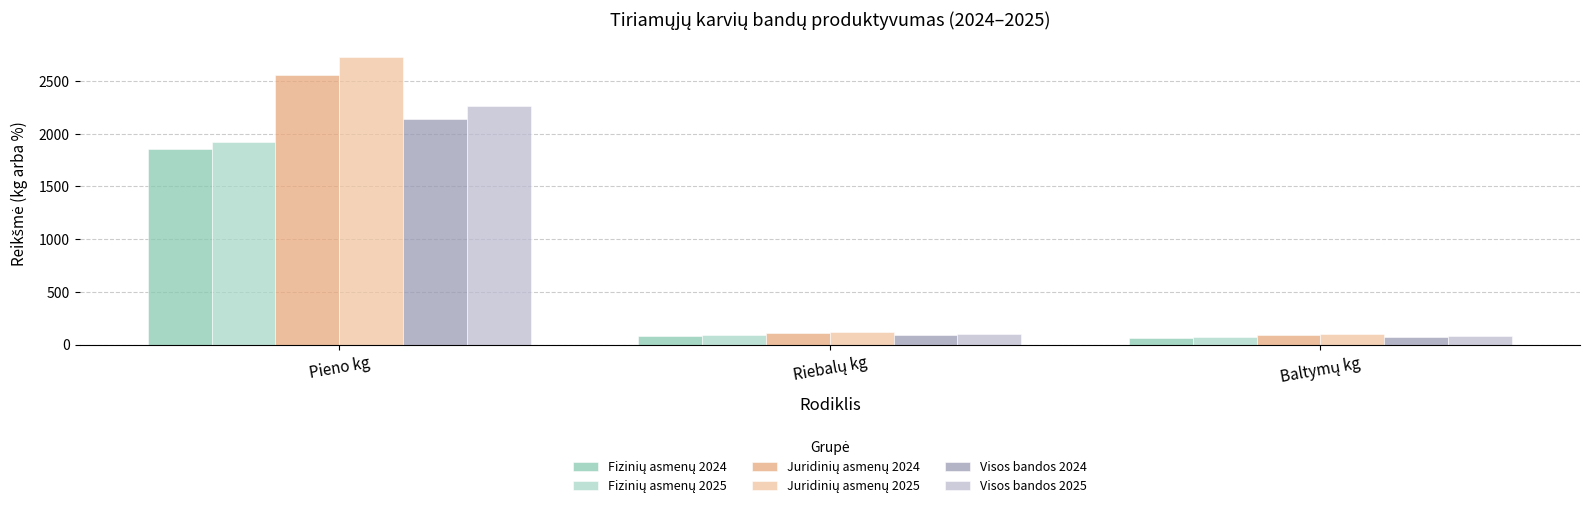

Is it true that Visos bandos 2024 equals 2137.0 at Pieno kg?

True